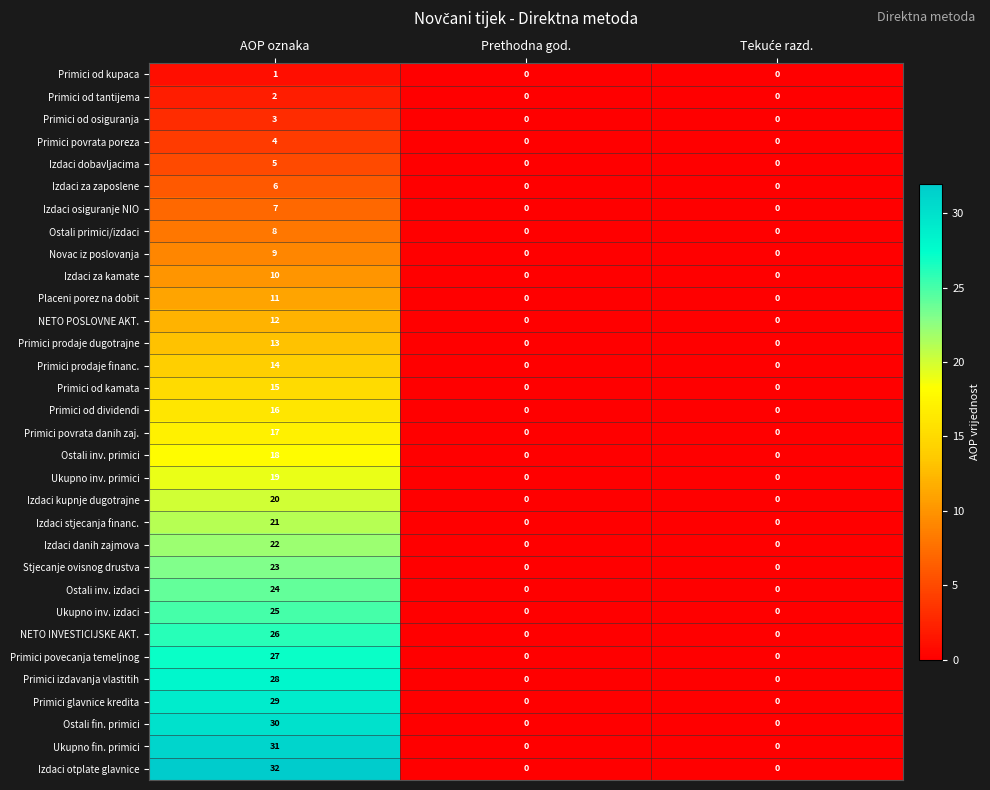

Which series has the largest range (max minus min)?

Izdaci otplate glavnice